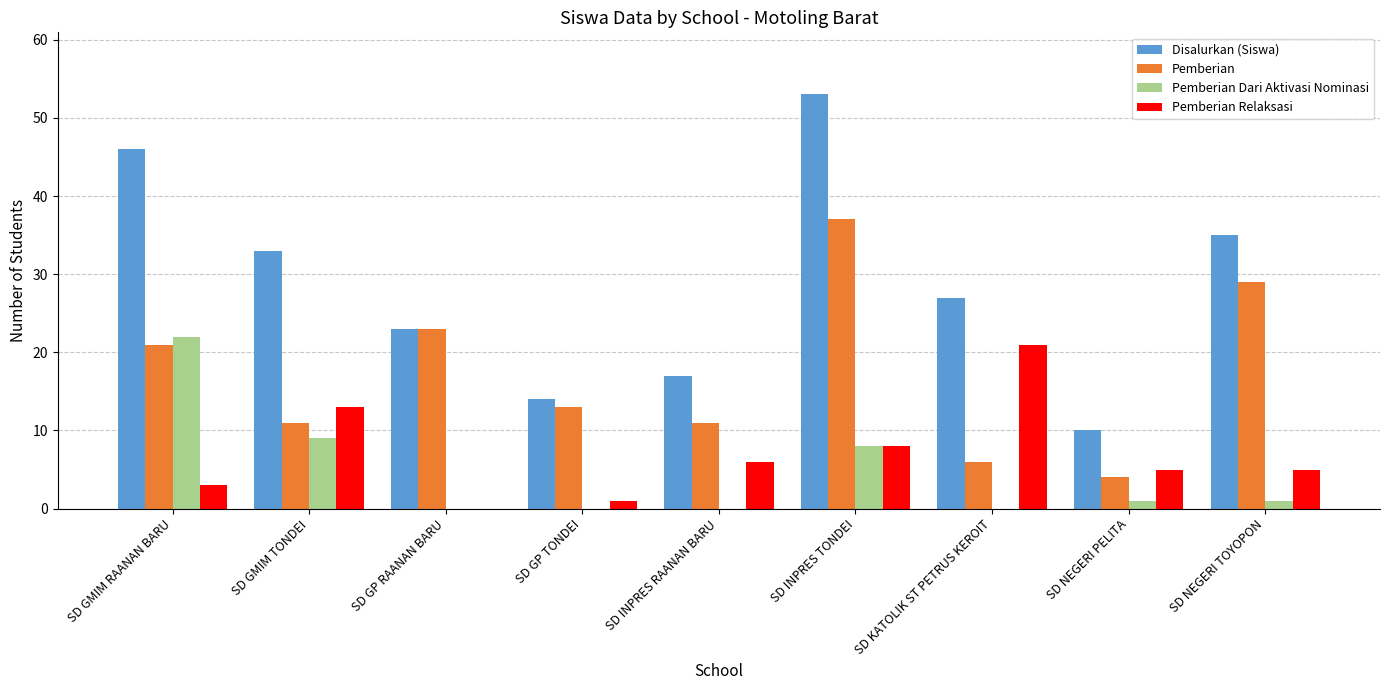

Which series has the largest range (max minus min)?

Disalurkan (Siswa)